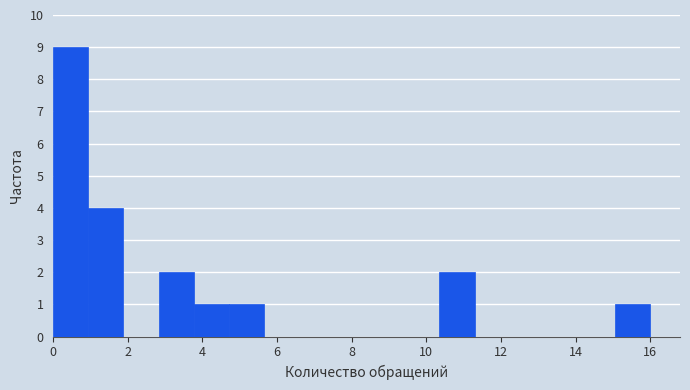

How tall is the bar that spans 2.8 to 3.8 on the x-axis? Neither the bar edges nor the heights are printed on the chart, so give them approximately, as read against the axes.

2